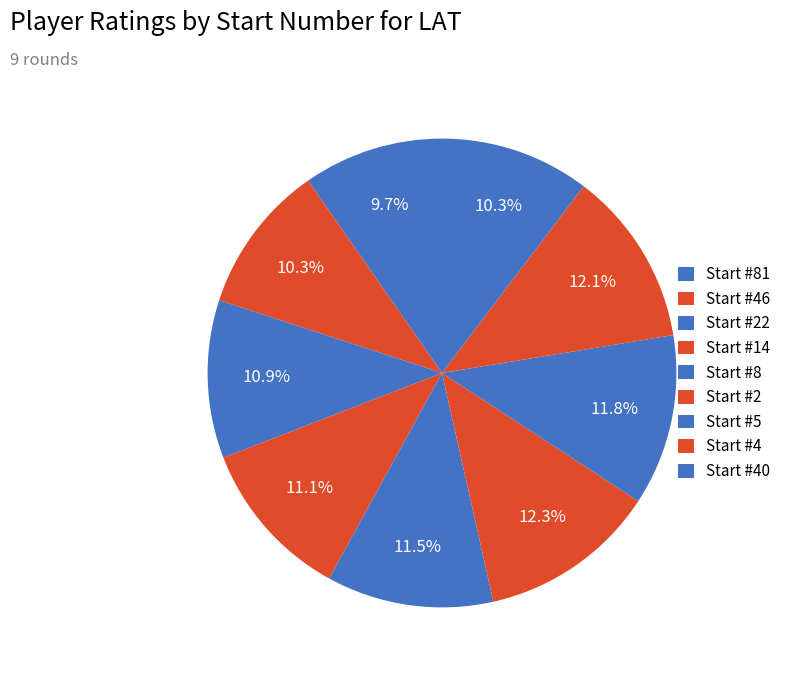

To the nearest percent, what is the difference between the largest and smallest slice percentages?

3%